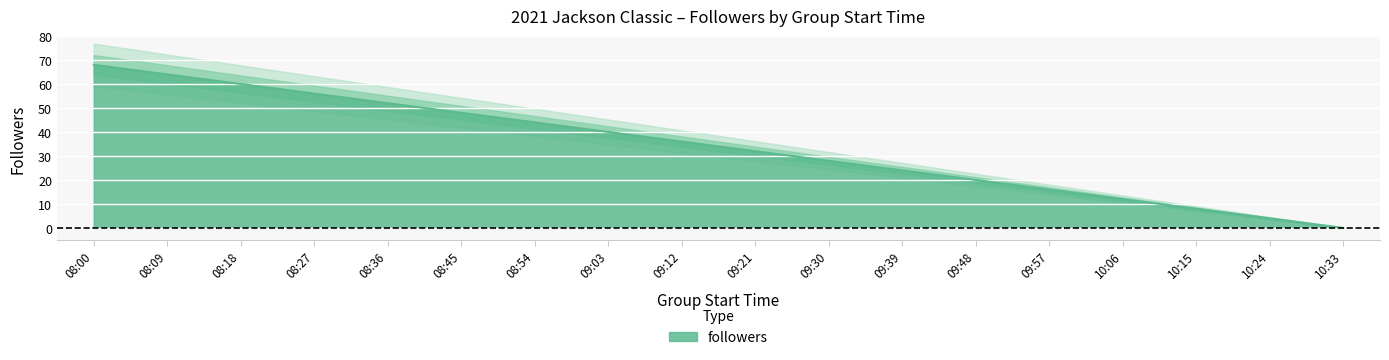

True or false: there are more than 2 points higher than both neighbors.

False